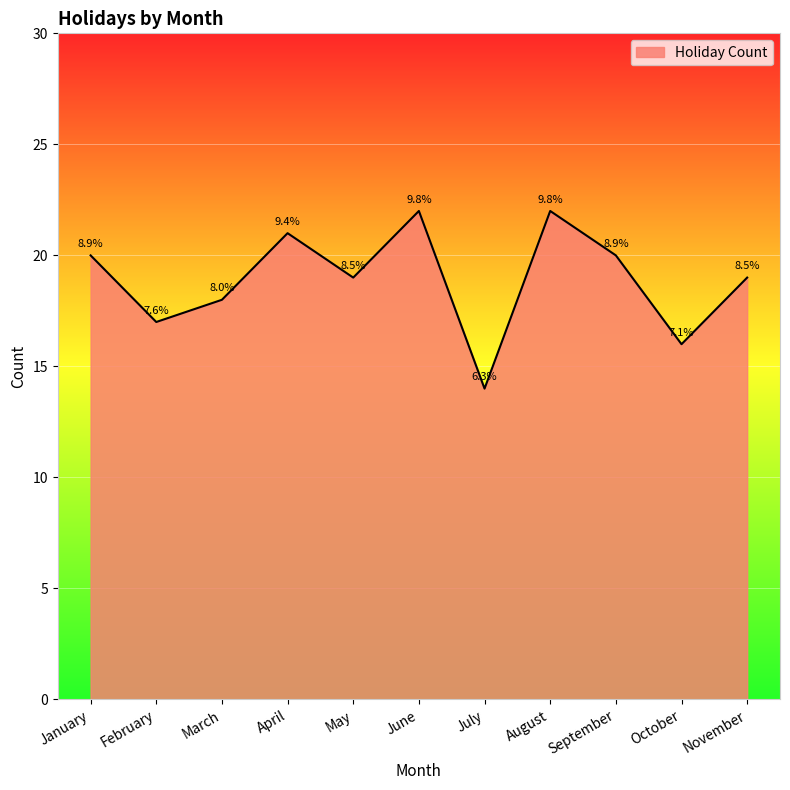

What is the difference between the values at October and June?

6